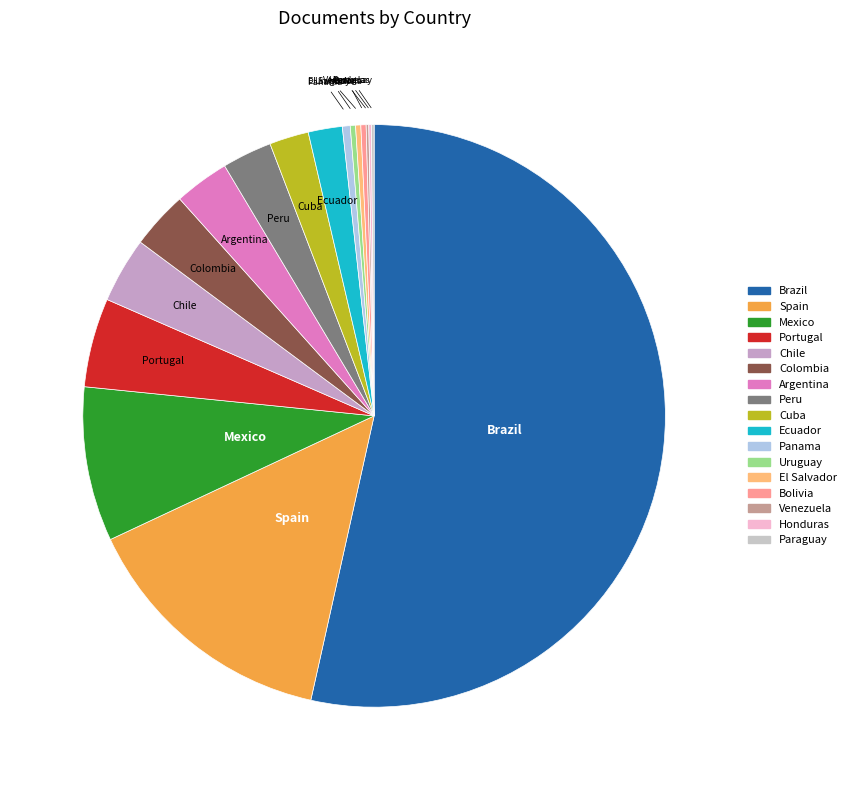

Which category has the biggest portion of the pie?

Brazil